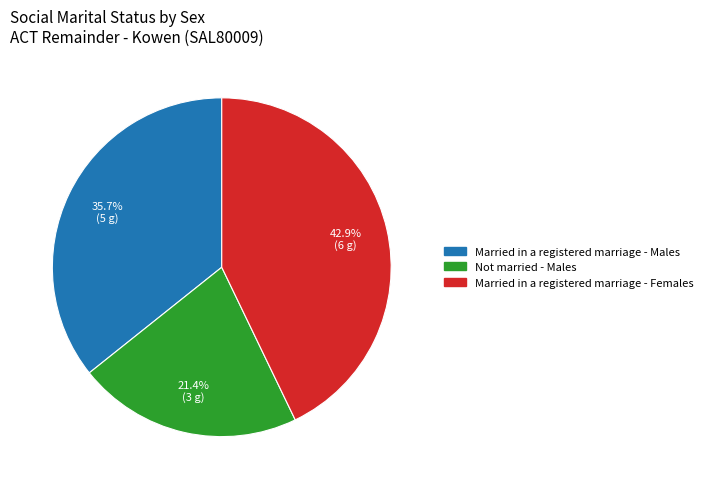

Does any single category account for the majority?

No